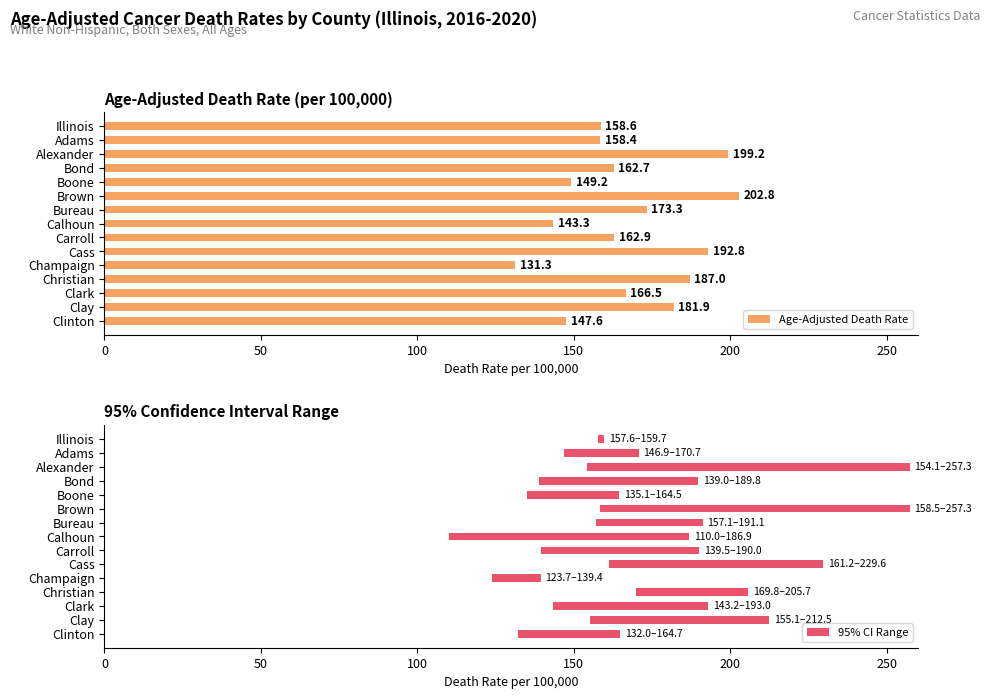

How many data points in 95% CI Range are above 49?

8